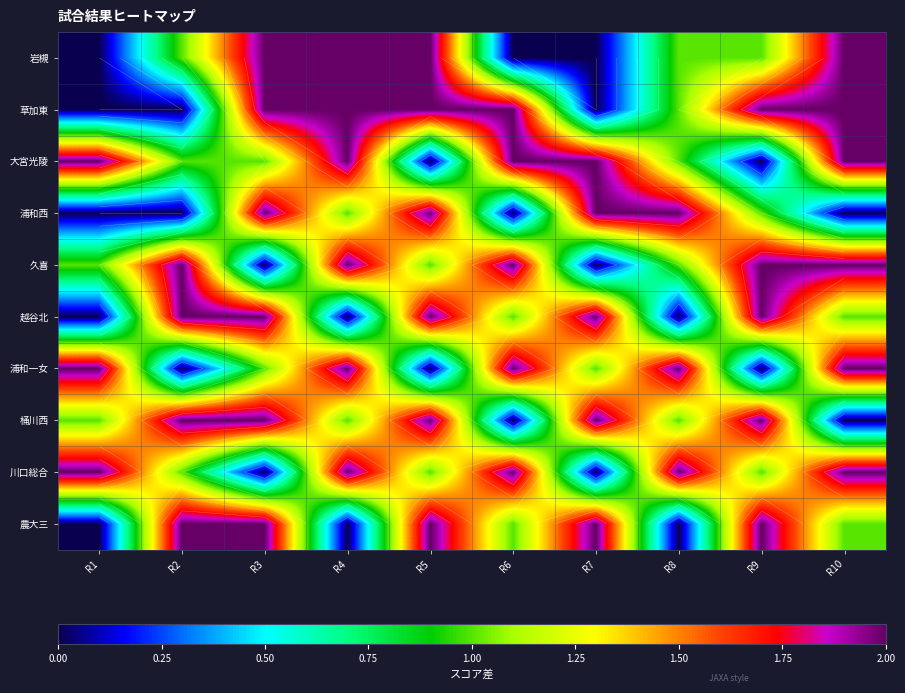

The 久喜 series shows 2 at R2. True or false?

True